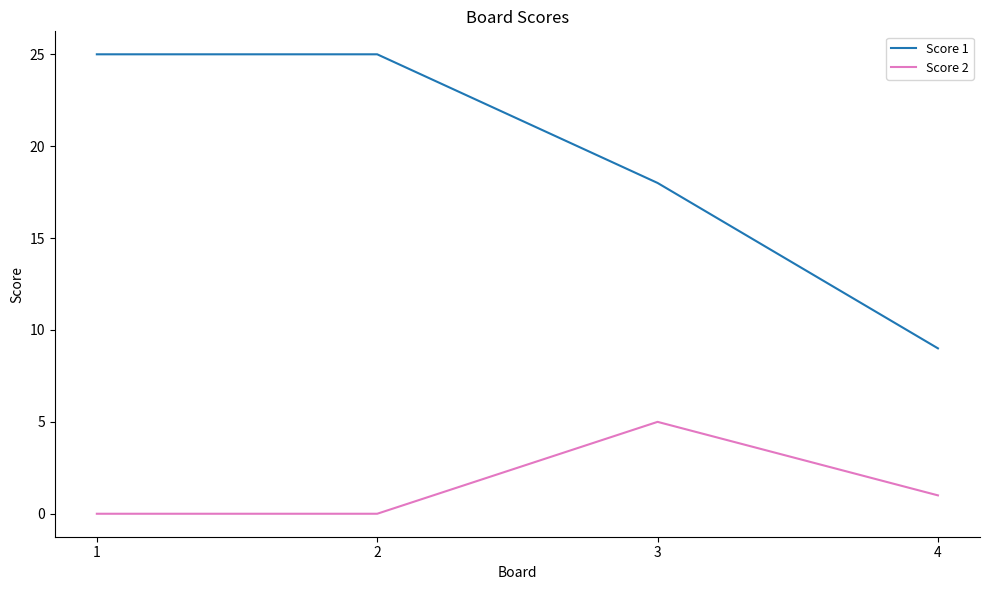

What is the total value across all series at 1?

25